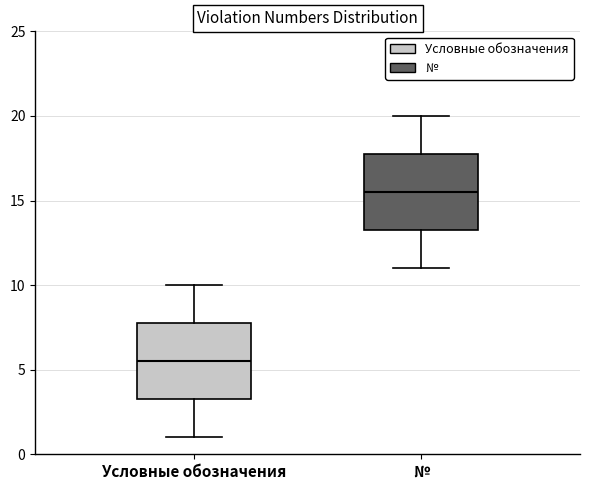

Reading left to right, read every box against the y-axis: the position of its median line, the range the box covers, and the ends of its whiskers. The values are not printed on the chart, so give them approximately, as read against the axis.

Условные обозначения: median 5.5, box 3.5 to 8.0, whiskers 1.0 to 10.0
№: median 15.5, box 13.5 to 18.0, whiskers 11.0 to 20.0